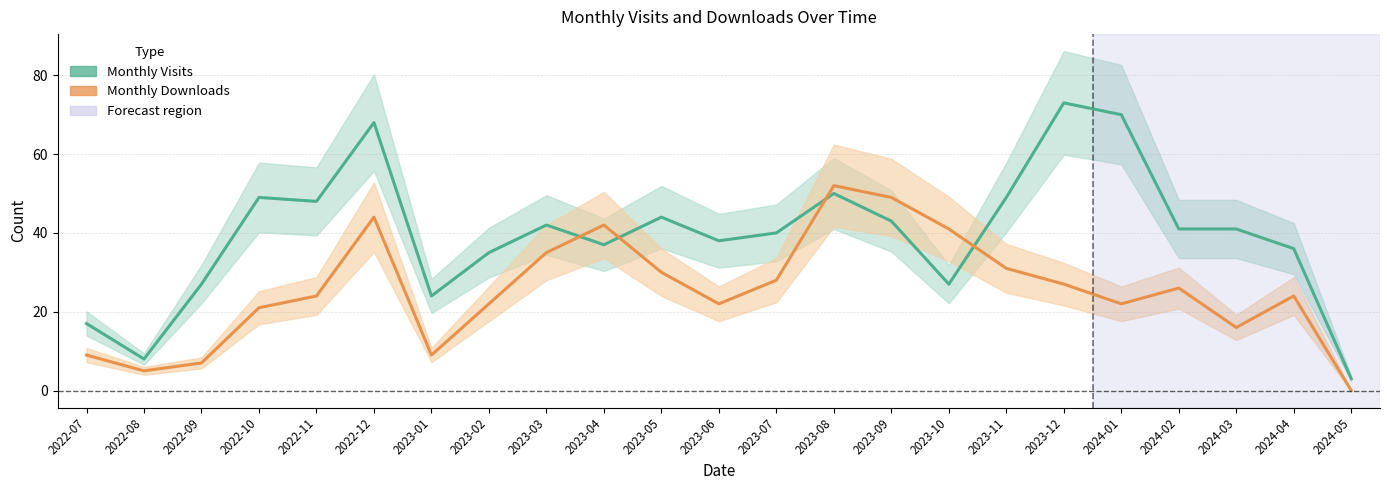

What is the minimum value for monthly_visit?

3